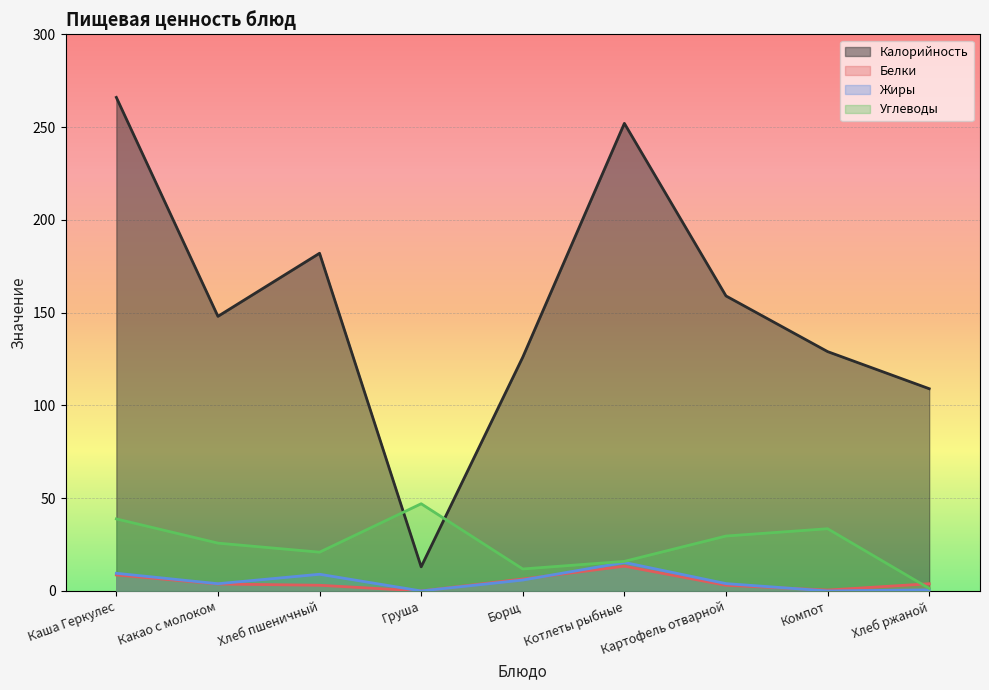

The Белки series shows -7.7 at Груша. True or false?

False